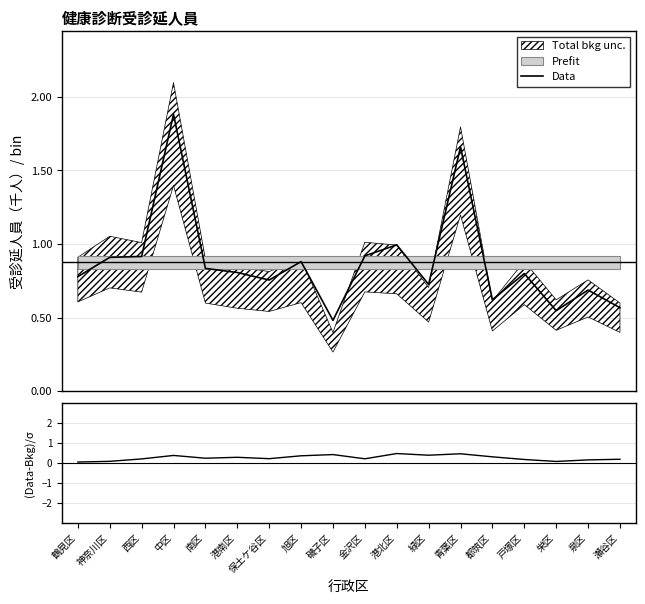

What is the total value across all series at 戸塚区?

1.0